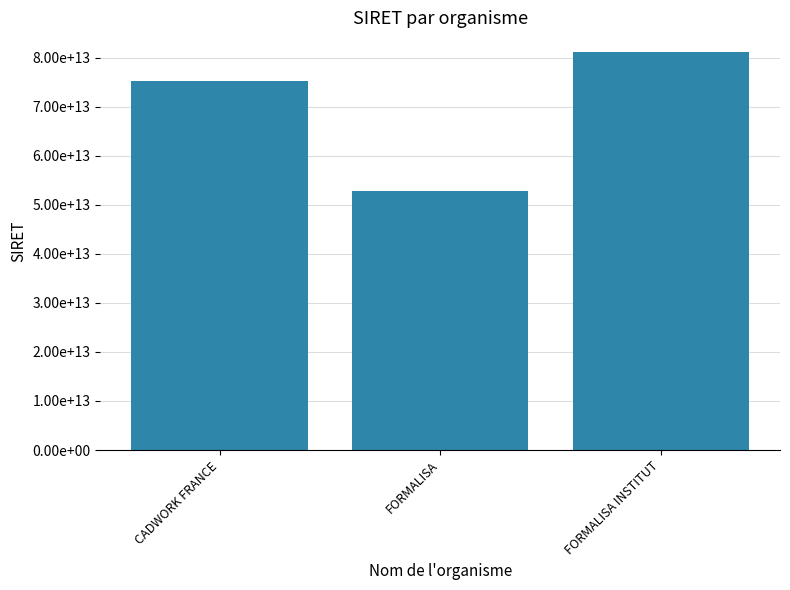

List the labels in order of value, largest first.

FORMALISA INSTITUT, CADWORK FRANCE, FORMALISA